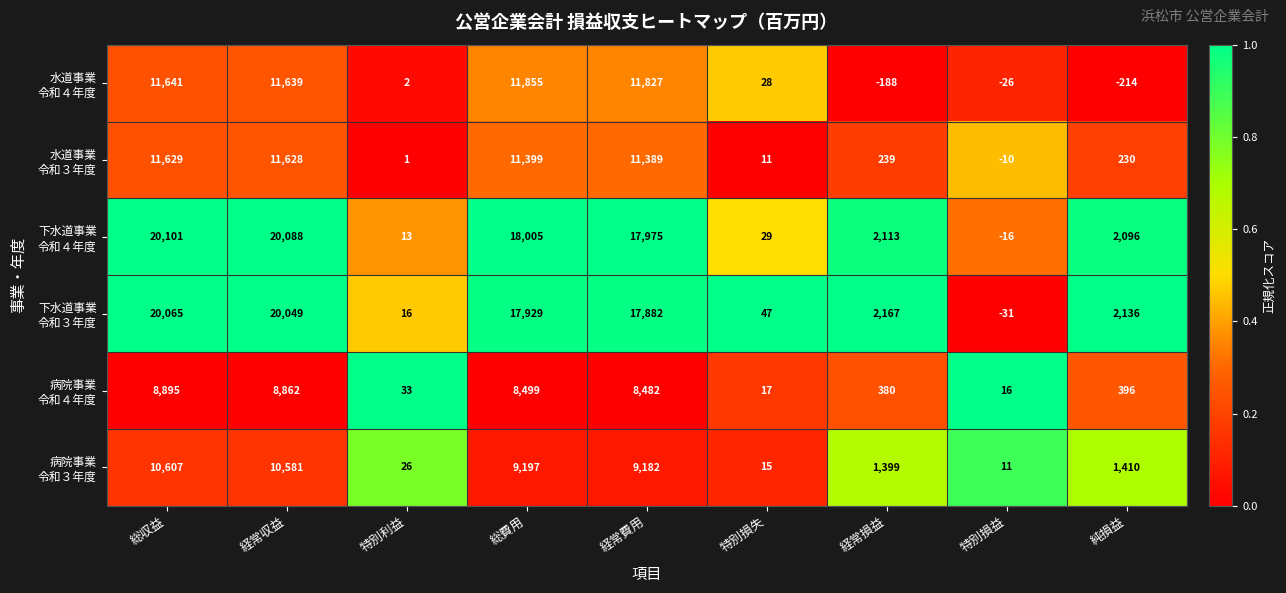

How many distinct data groups are displayed?

6